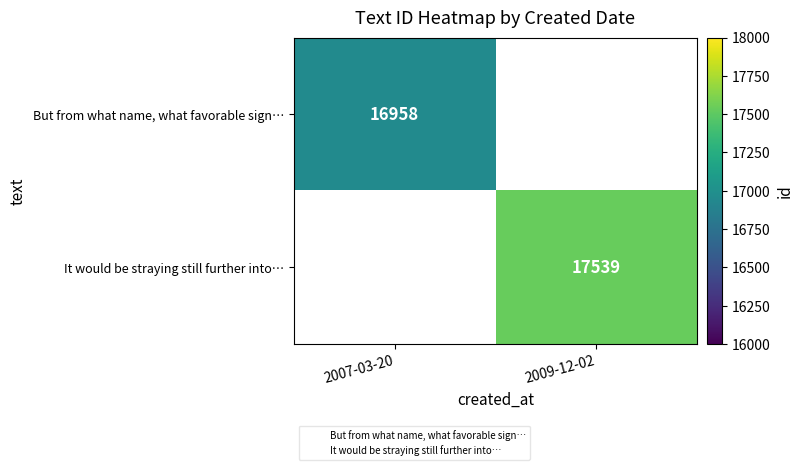

Which series has the largest range (max minus min)?

But from what name, what favorable sign…